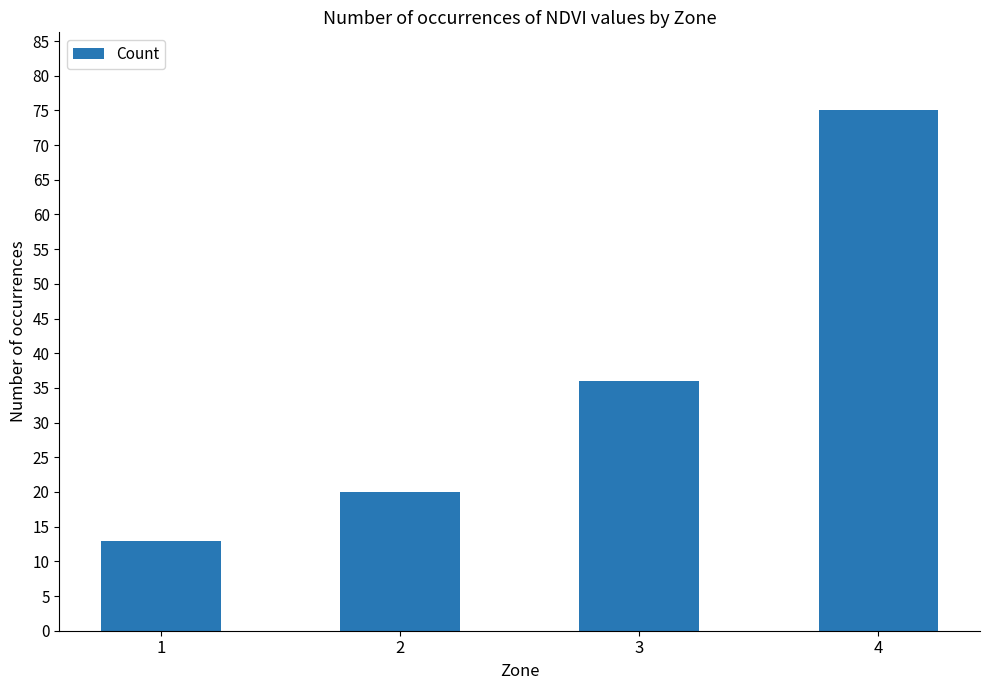

Between 4 and 3, which is larger?

4